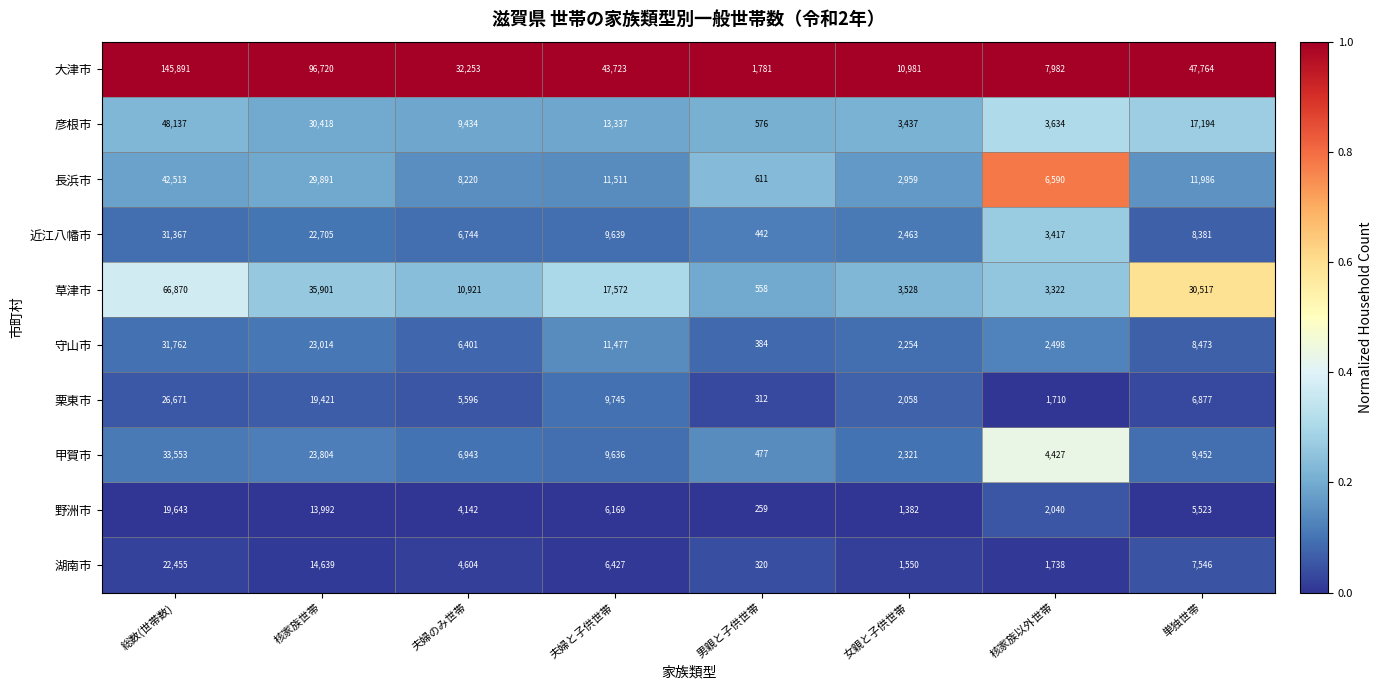

Which series changed the most between 女親と子供世帯 and 核家族以外世帯?

長浜市